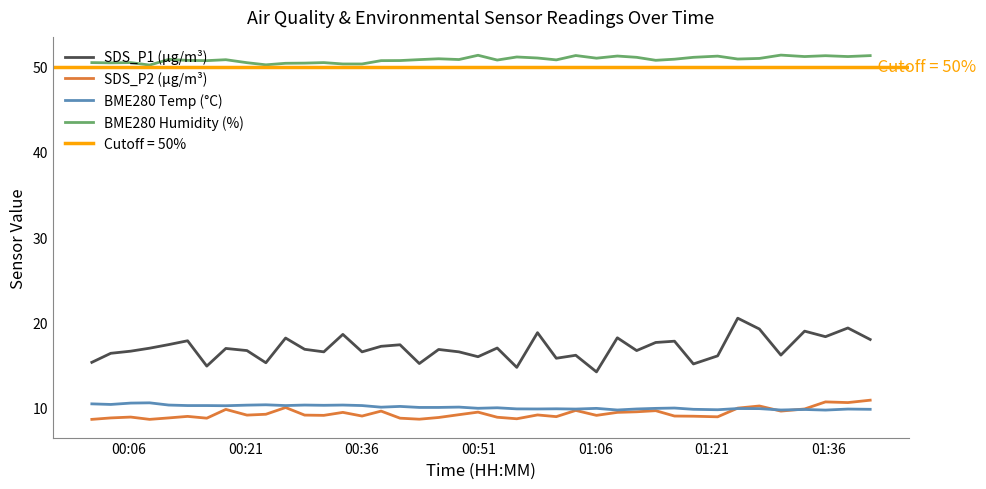

True or false: BME280 Humidity (%) and BME280 Temp (°C) cross at least once.

False